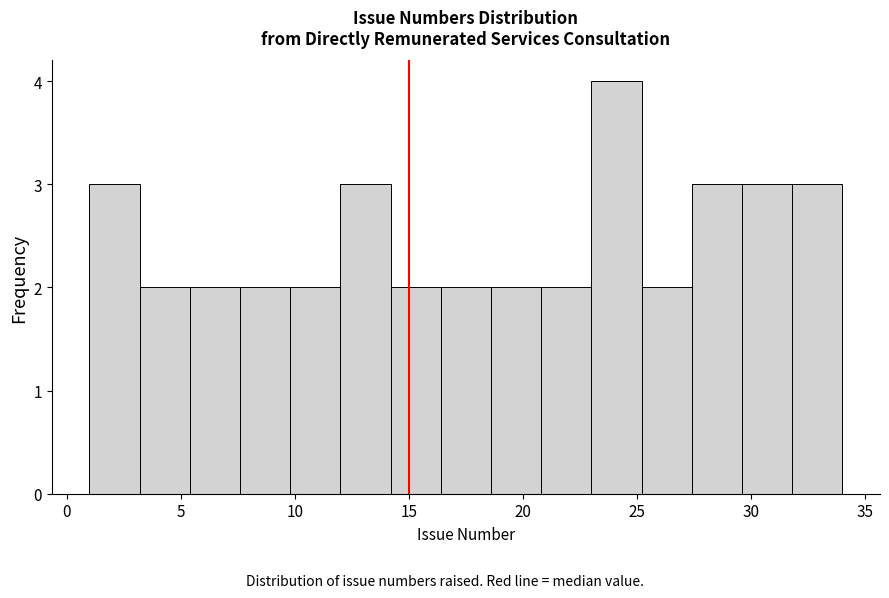

Reading left to right, list every bar in this chart as the range it spans on the x-axis followed by its height. Neither the bar edges nor the heights are printed on the chart, so give them approximately, as read against the axes.

1.0 to 3.2: 3
3.2 to 5.4: 2
5.4 to 7.6: 2
7.6 to 9.8: 2
9.8 to 12.0: 2
12.0 to 14.2: 3
14.2 to 16.4: 2
16.4 to 18.6: 2
18.6 to 20.8: 2
20.8 to 23.0: 2
23.0 to 25.2: 4
25.2 to 27.4: 2
27.4 to 29.6: 3
29.6 to 31.8: 3
31.8 to 34.0: 3